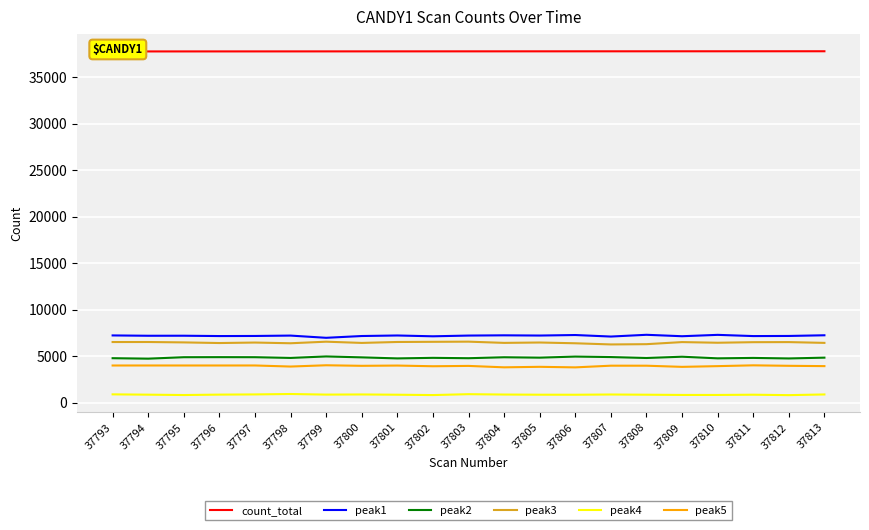

At which category does peak4 reach its first local valley?

37795